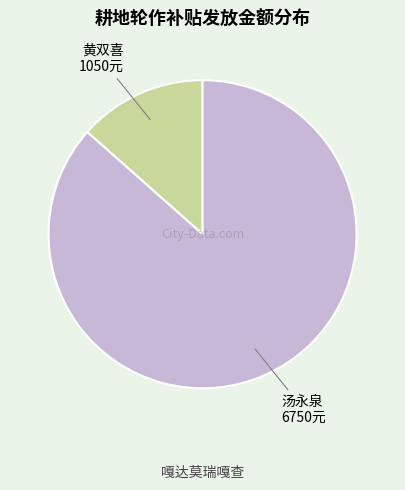

How many slices are in this pie chart?

2